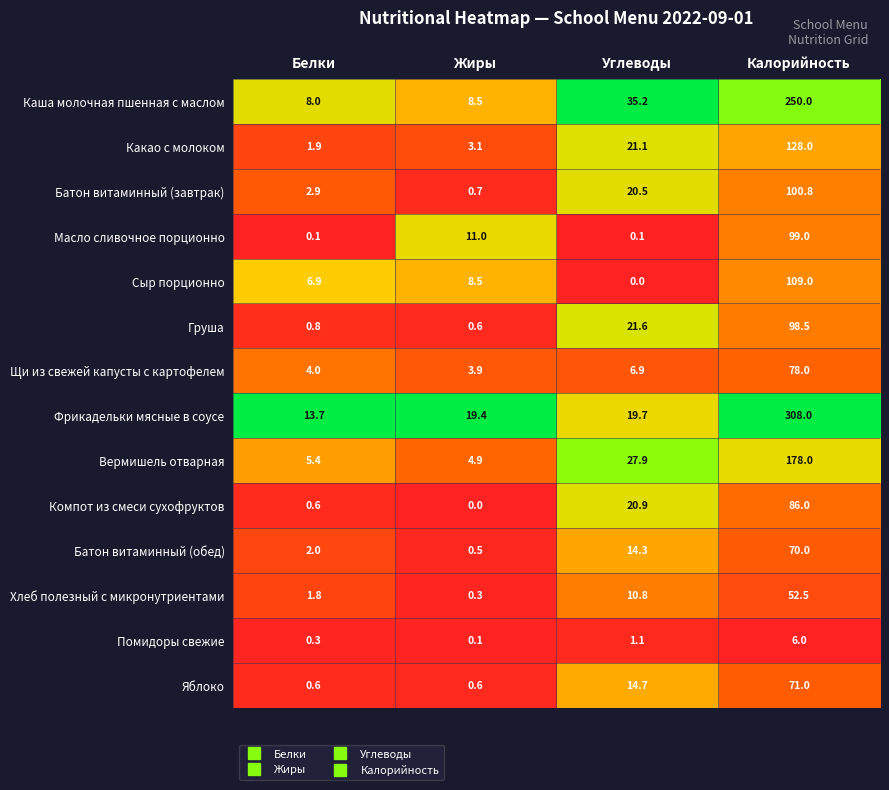

Which category has the highest value across all series?

Калорийность